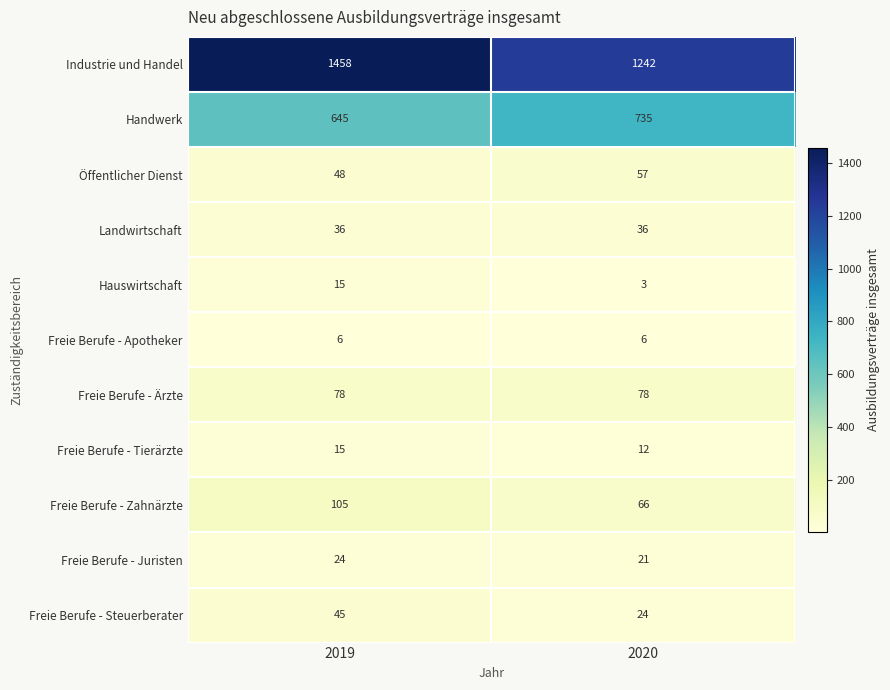

What is the average value of the Freie Berufe - Ärzte series?

78